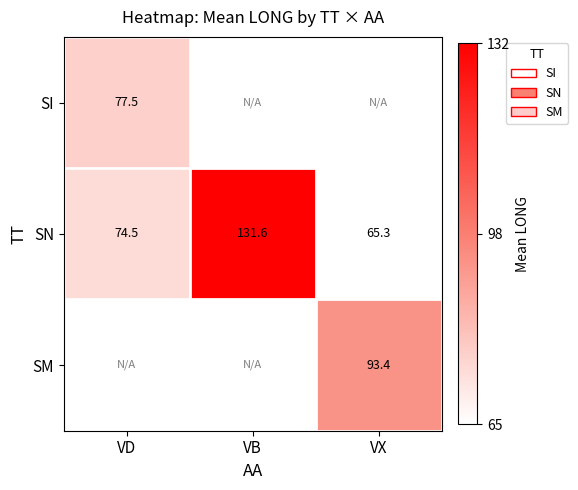

Rank the categories by SM value from lowest to highest.

VD, VB, VX